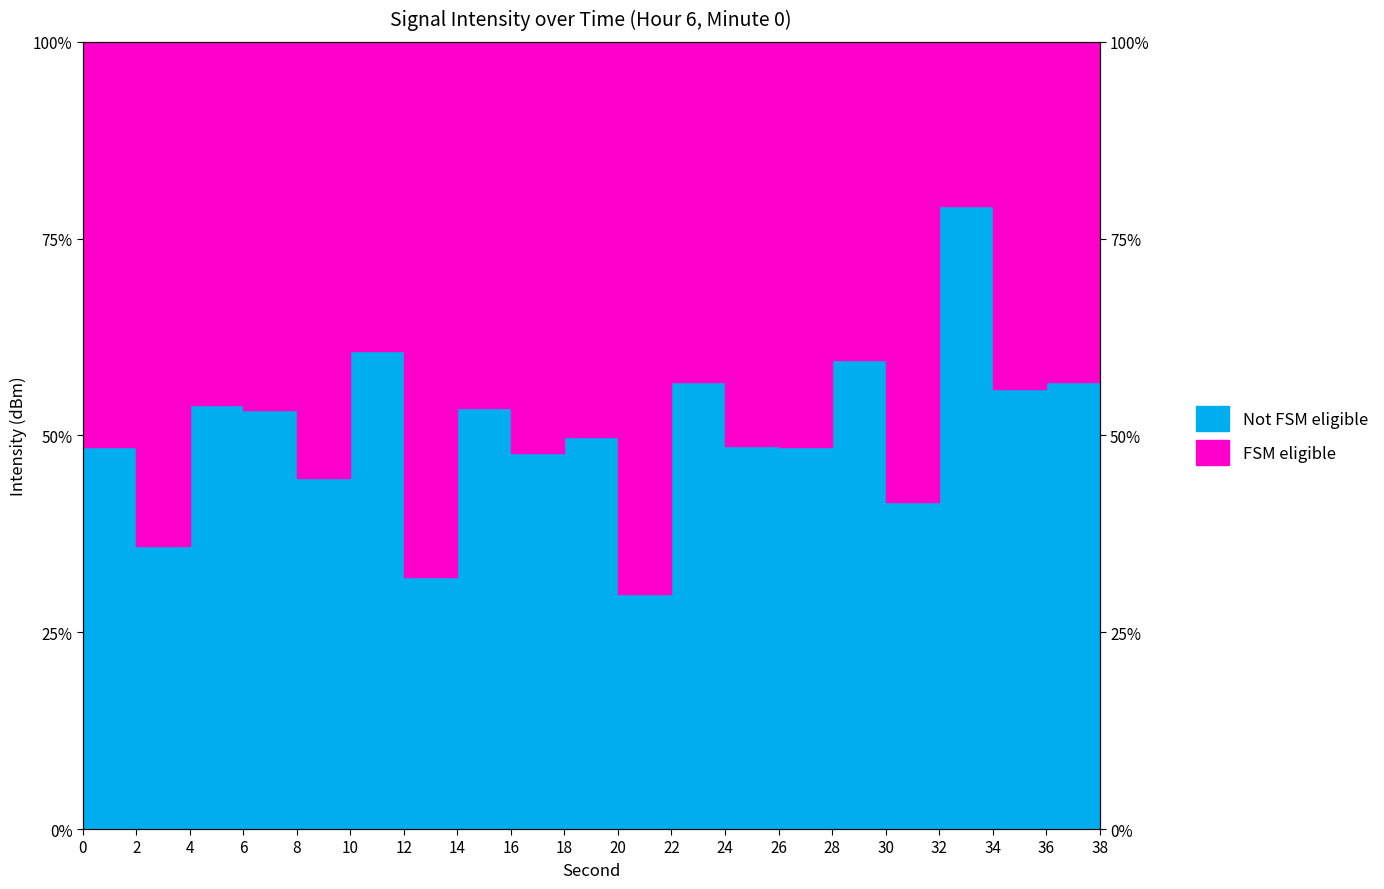

What is the value of the 4th point from the left?

53.3